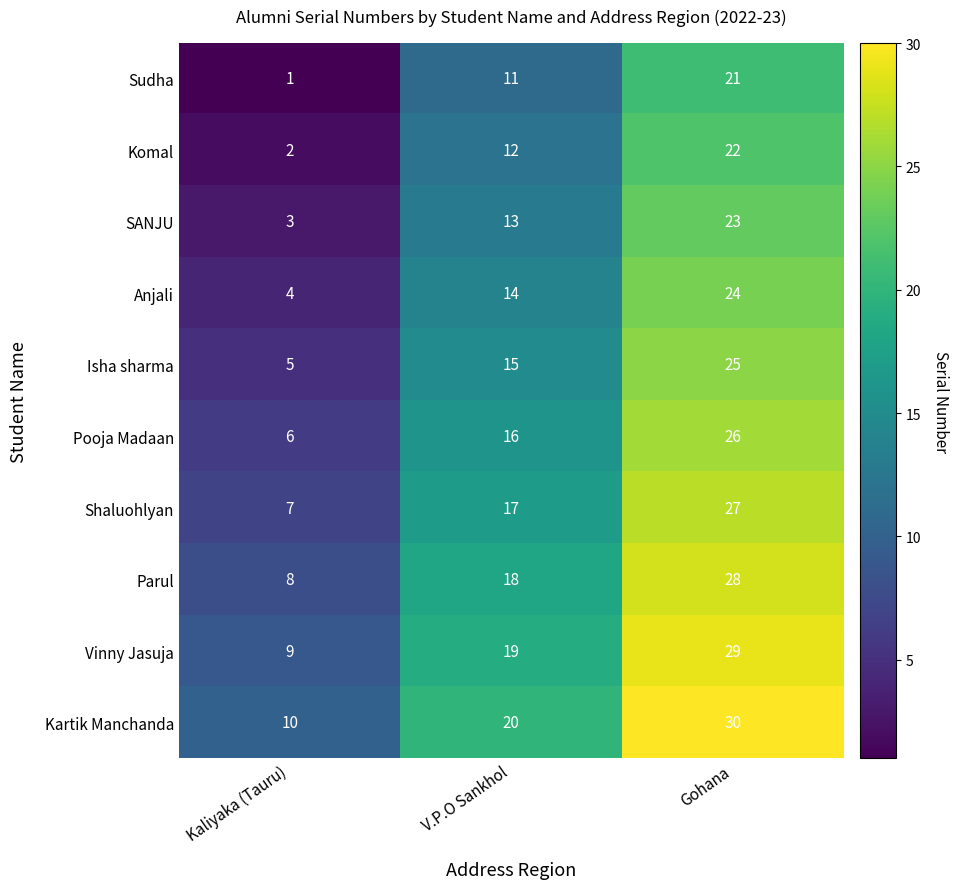

Is it true that Vinny Jasuja equals 19 at V.P.O Sankhol?

True